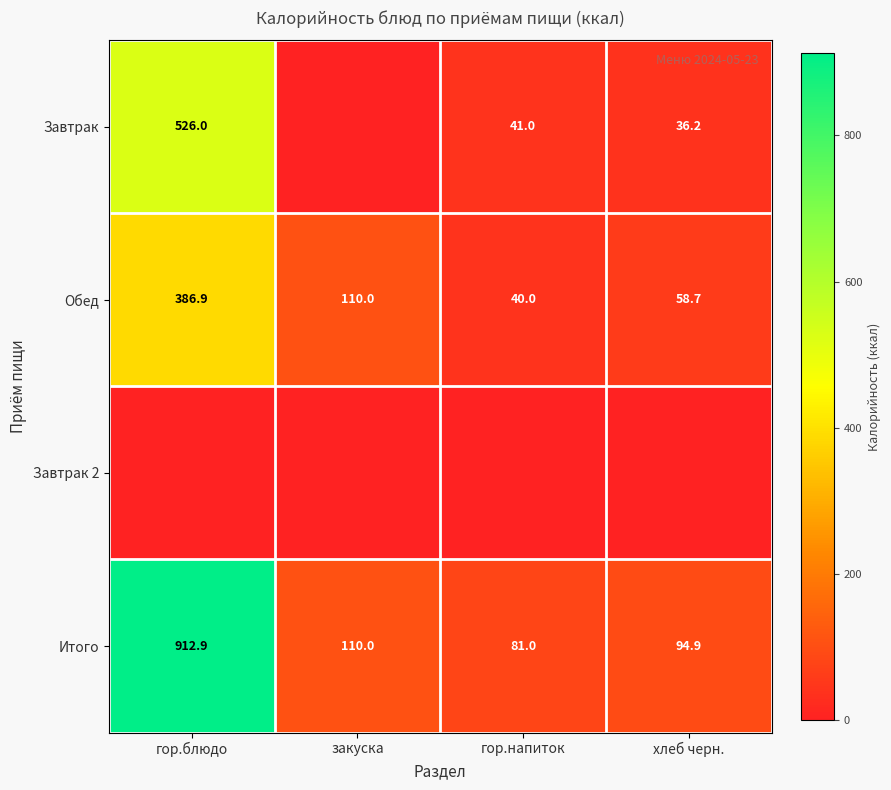

What is the difference between the maximum and minimum values in the Обед series?

346.9